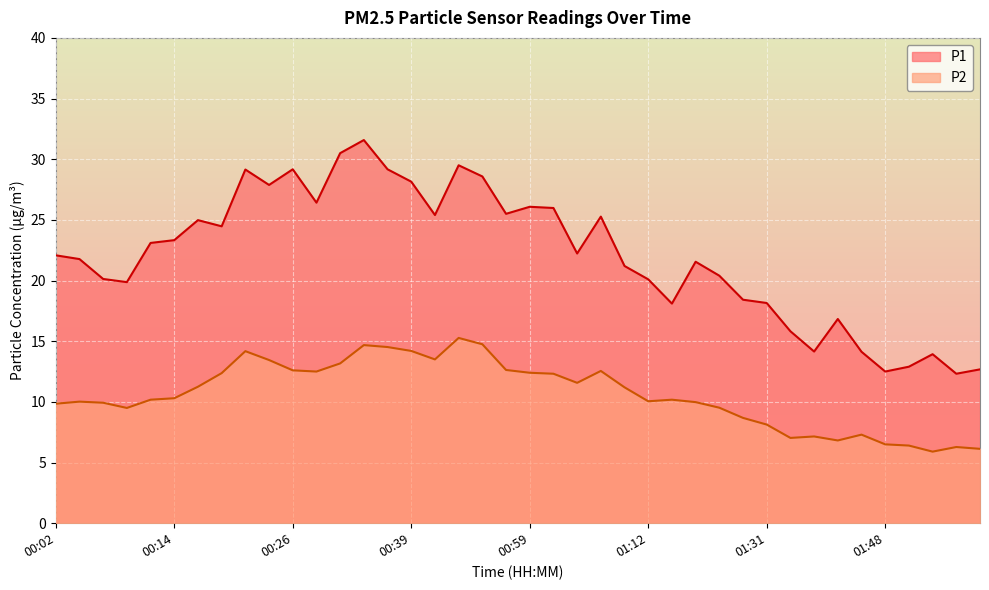

What is the greatest value displayed?

31.6